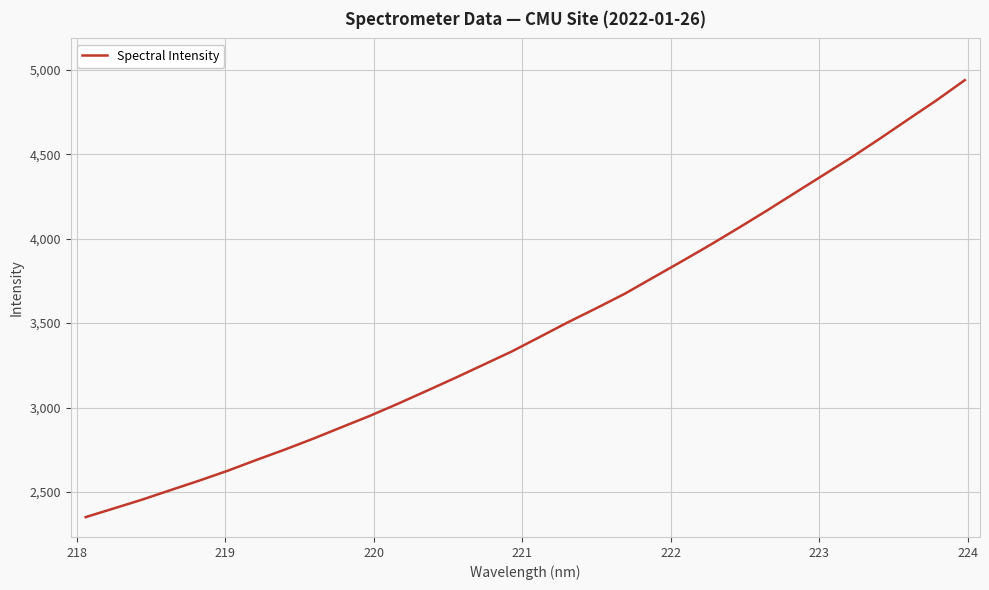

What is the minimum value shown in the chart?

2351.1